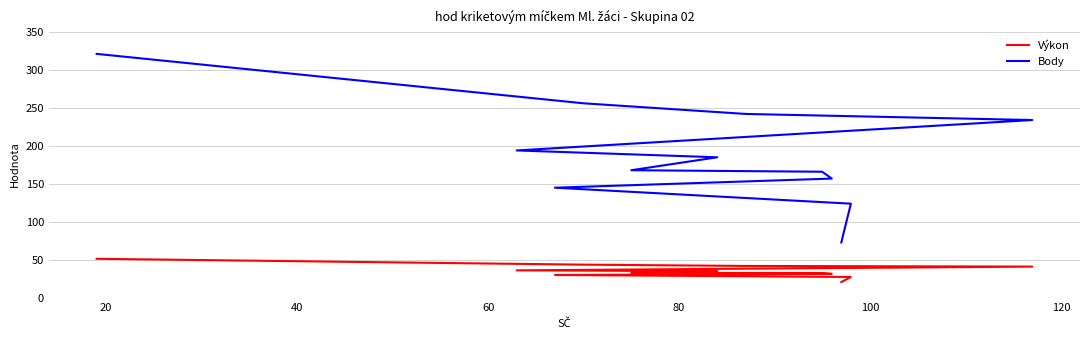

What is the total value across all series at 60?

275.2